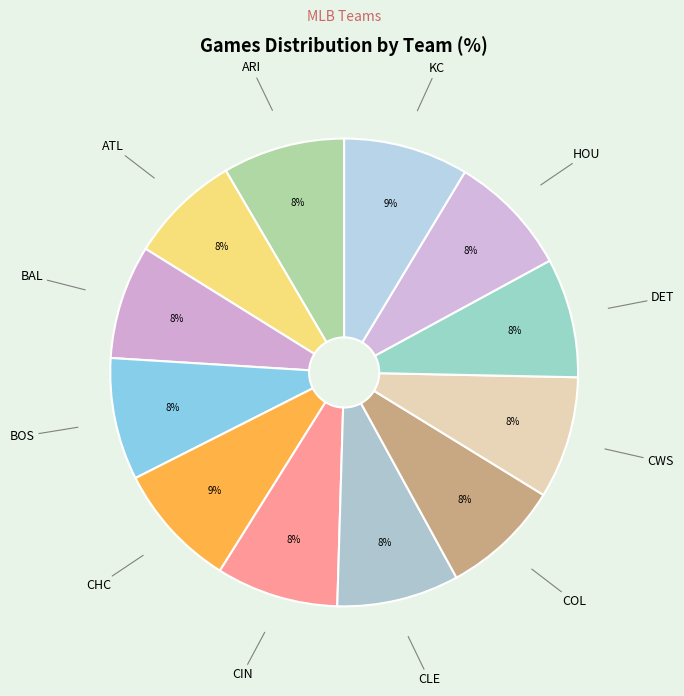

Is it true that CWS is 8% of the pie?

True